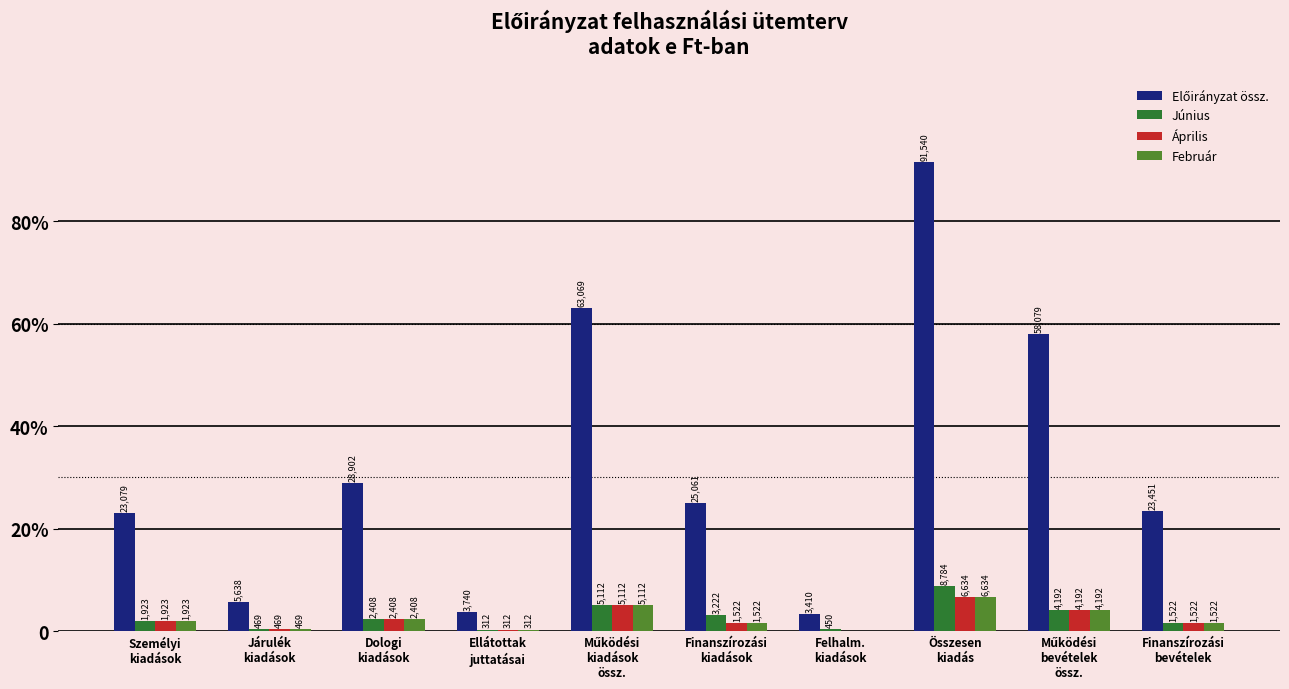

What position from the left is Ellátottak
juttatásai?

4